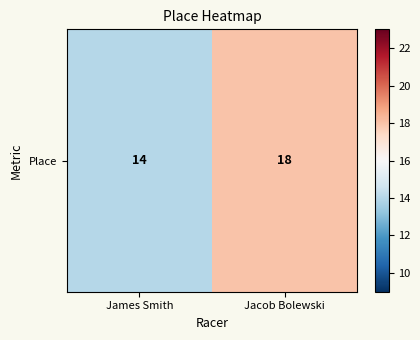

Is it true that the value at Jacob Bolewski is 6?

False